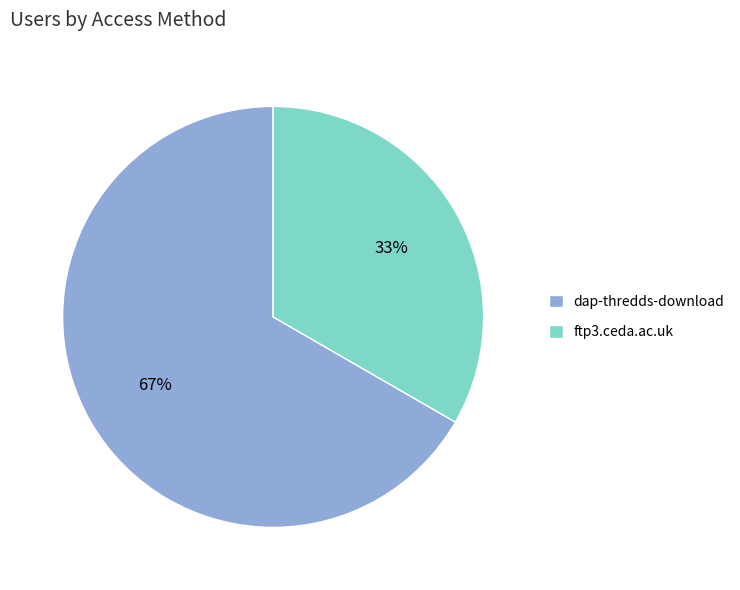

Combined, do dap-thredds-download and ftp3.ceda.ac.uk account for over 50%?

Yes